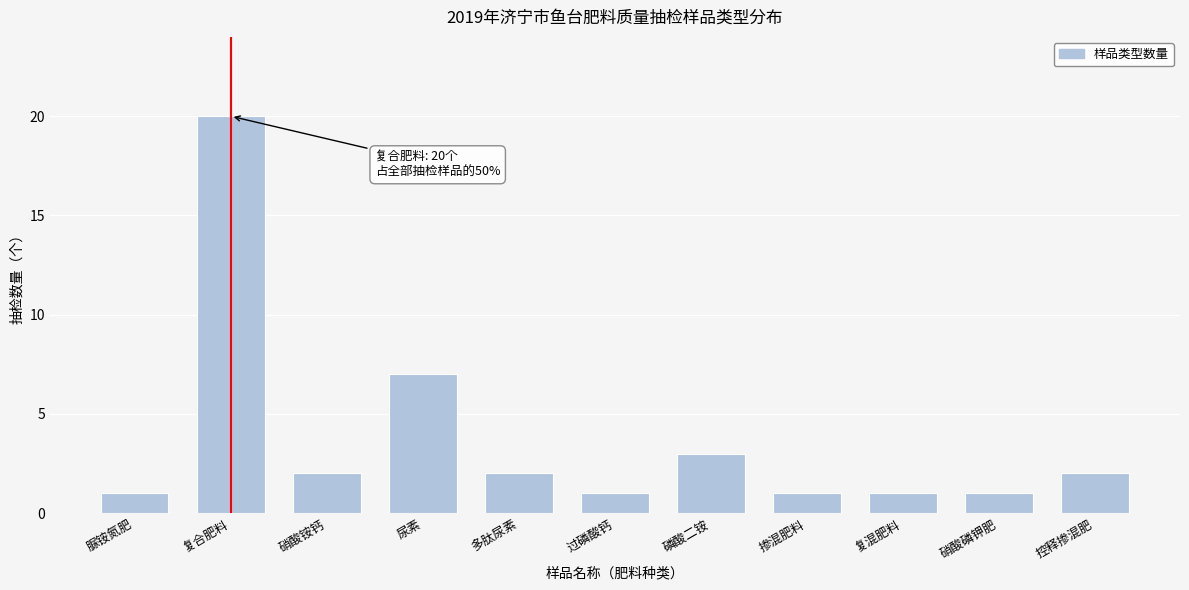

Reading right to left, list all the values displayed in this chart.

2	1	1	1	3	1	2	7	2	20	1